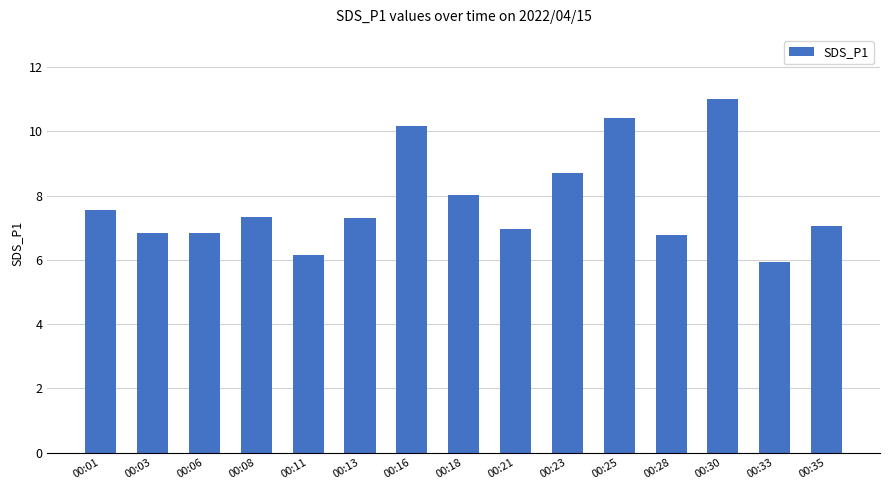

How many bars are there in total?

15